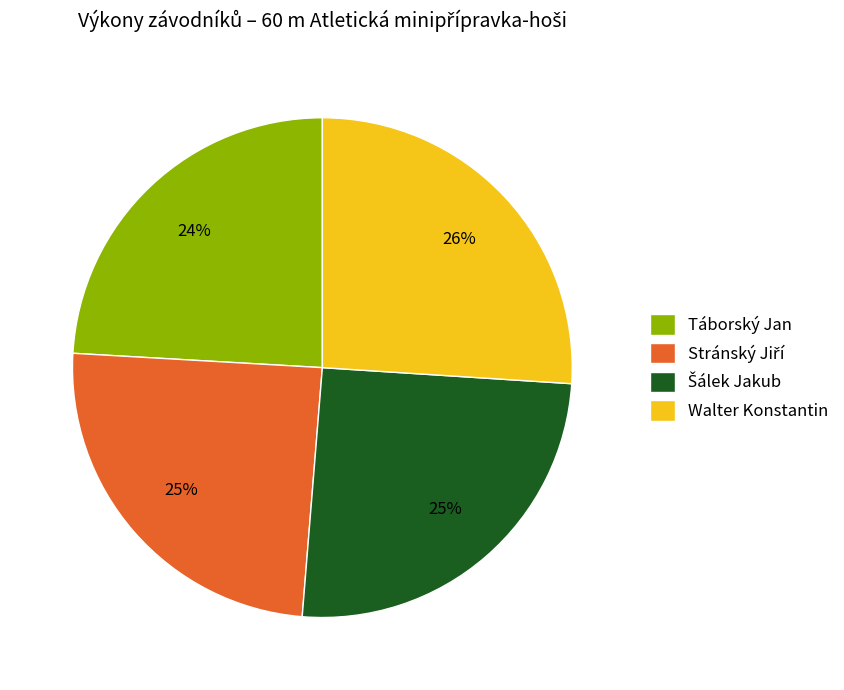

To the nearest percent, what is the average slice percentage?

25%